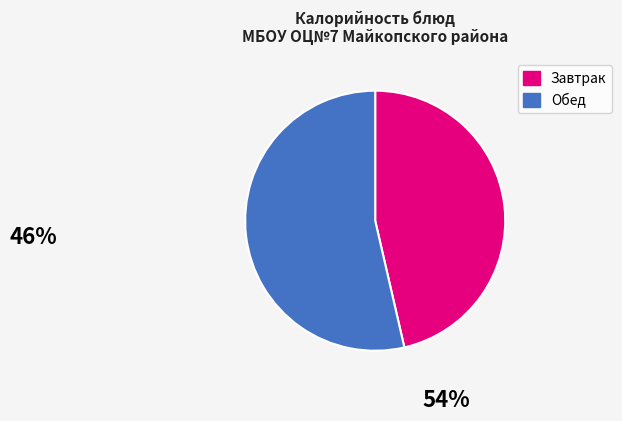

Is there any slice that represents more than half of the pie?

Yes